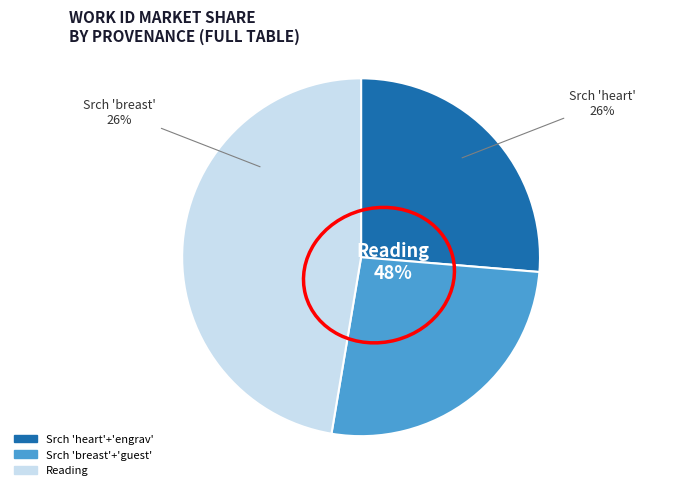

What percentage is NOT represented by Searching heart and engrav?

73.7%